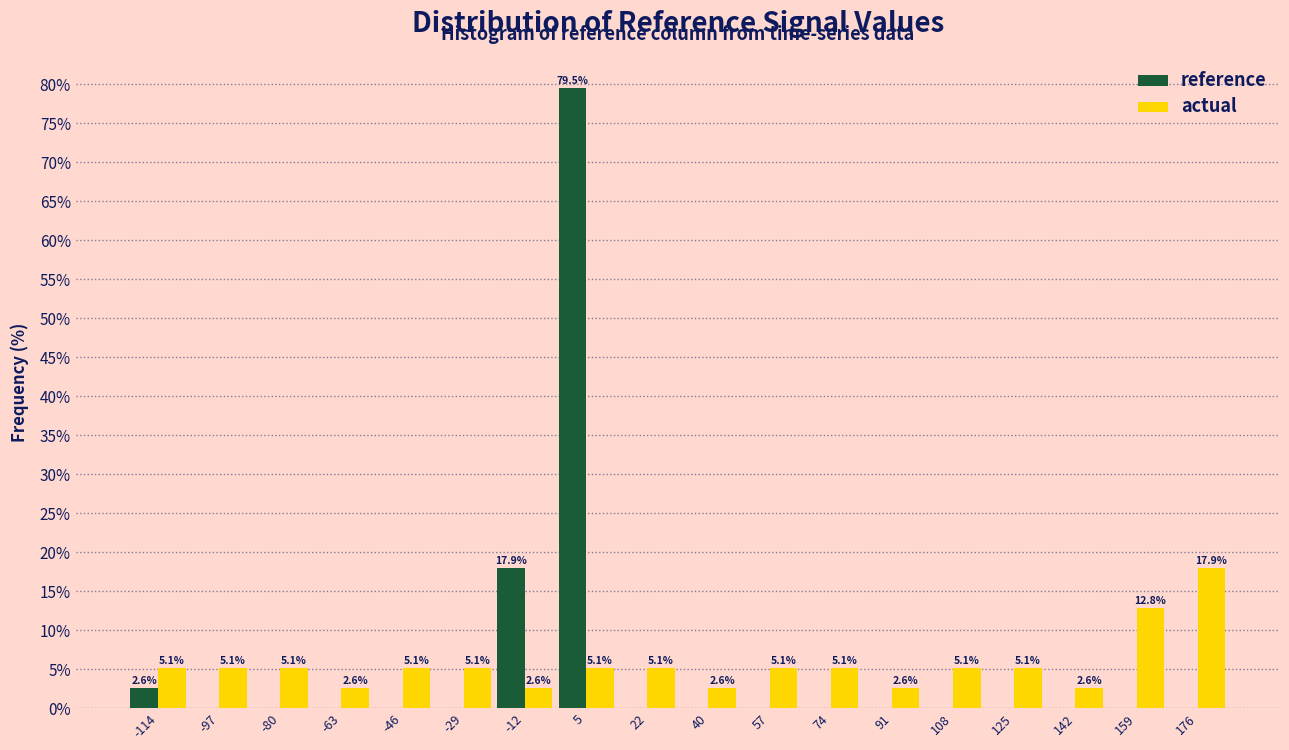

In the reference series, which range on the x-axis has the tallest bar?

-4 to 14